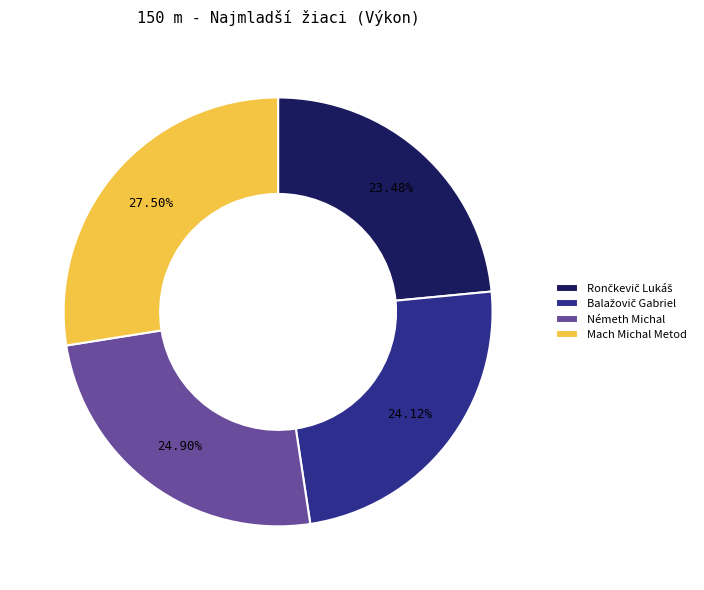

Approximately how many times larger is the value at Németh Michal compared to Mach Michal Metod?

0.9